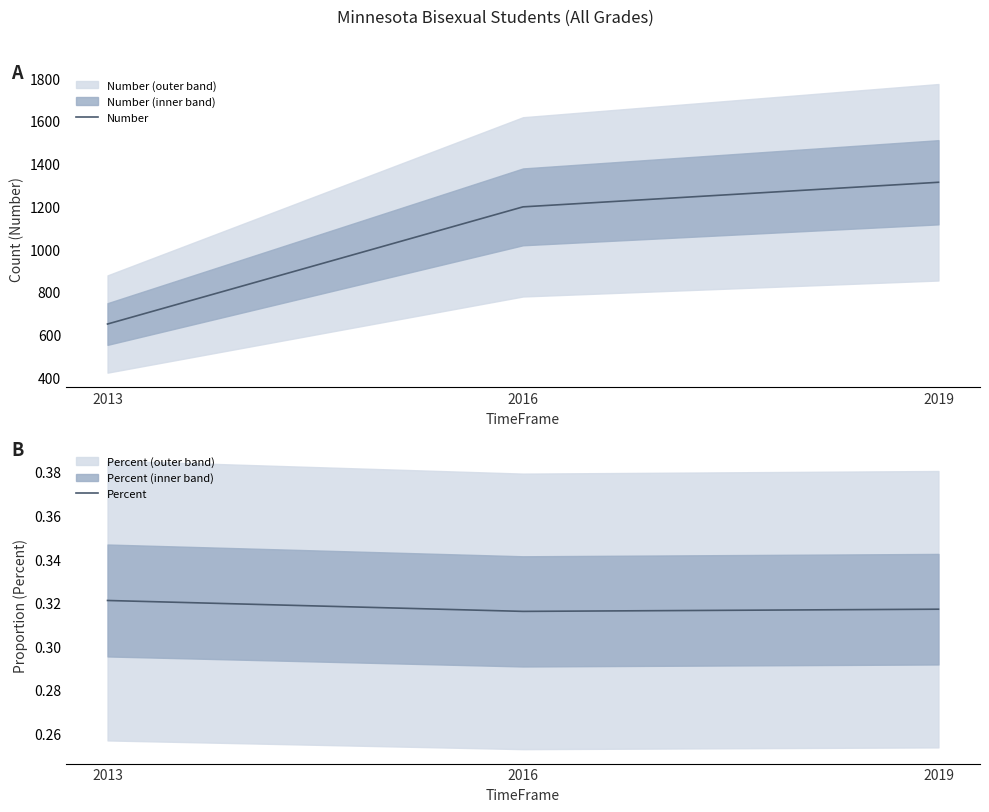

Count the Percent values in the range 0 to 1.

3